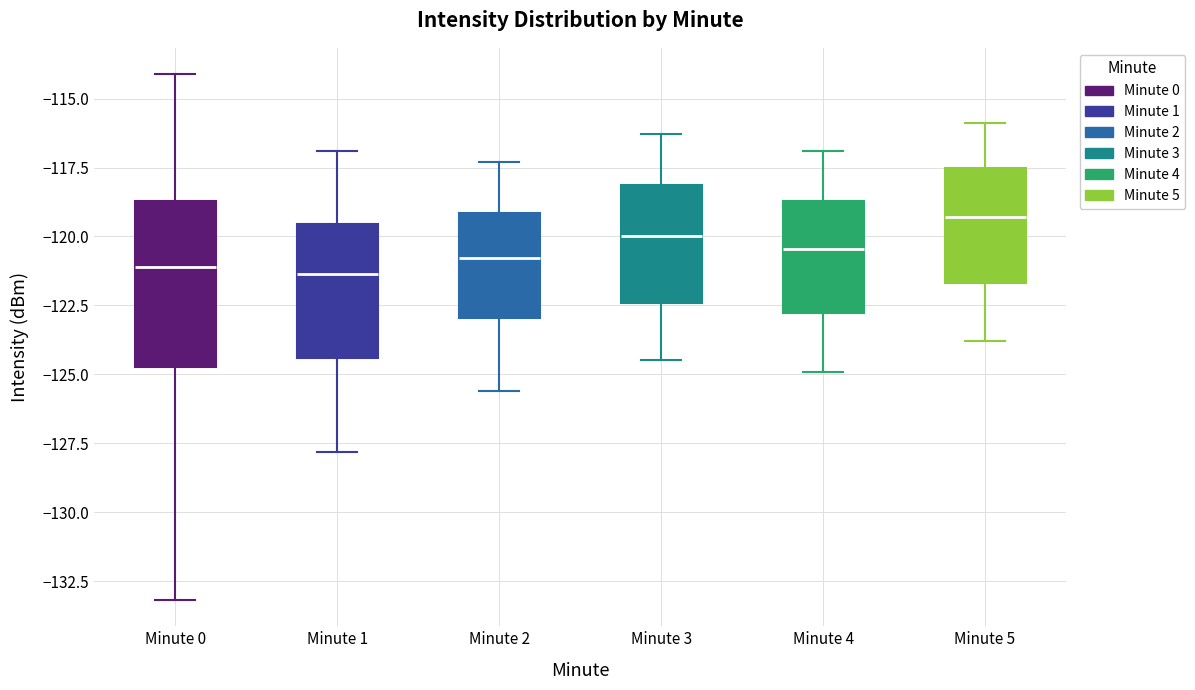

Reading left to right, read every box against the y-axis: the position of its median line, the range the box covers, and the ends of its whiskers. The values are not printed on the chart, so give them approximately, as read against the axis.

Minute 0: median -121.0, box -125.0 to -118.5, whiskers -133.0 to -114.0
Minute 1: median -121.5, box -124.5 to -119.5, whiskers -128.0 to -117.0
Minute 2: median -121.0, box -123.0 to -119.0, whiskers -125.5 to -117.5
Minute 3: median -120.0, box -122.5 to -118.0, whiskers -124.5 to -116.5
Minute 4: median -120.5, box -123.0 to -118.5, whiskers -125.0 to -117.0
Minute 5: median -119.5, box -121.5 to -117.5, whiskers -124.0 to -116.0